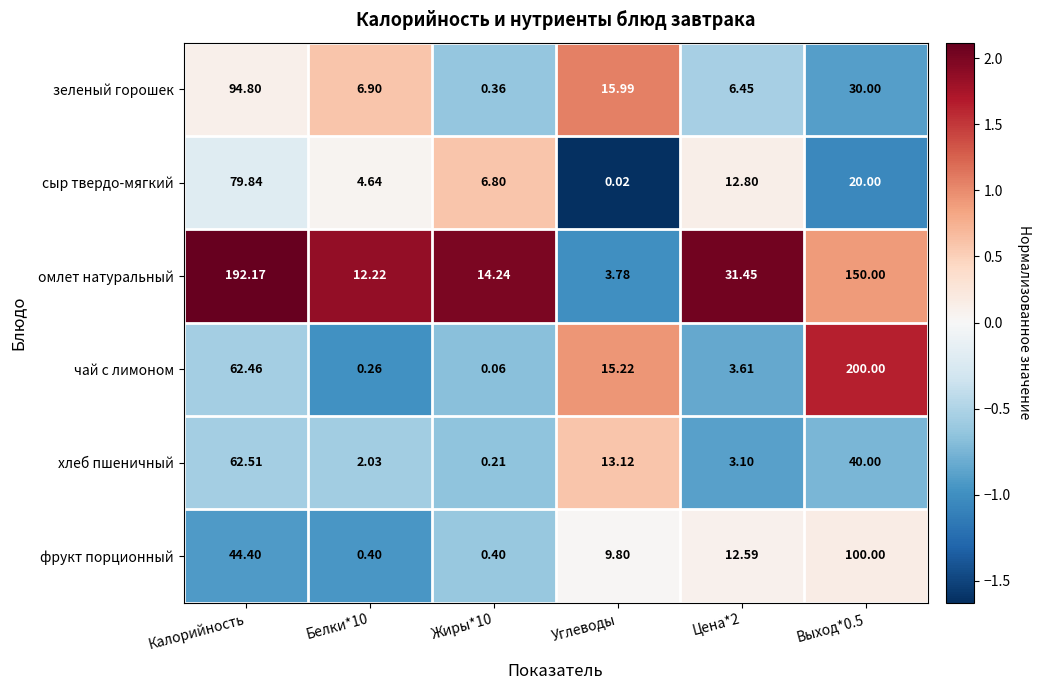

Rank the series at Выход*0.5 from highest to lowest value.

чай с лимоном, омлет натуральный, фрукт порционный, хлеб пшеничный, зеленый горошек, сыр твердо-мягкий